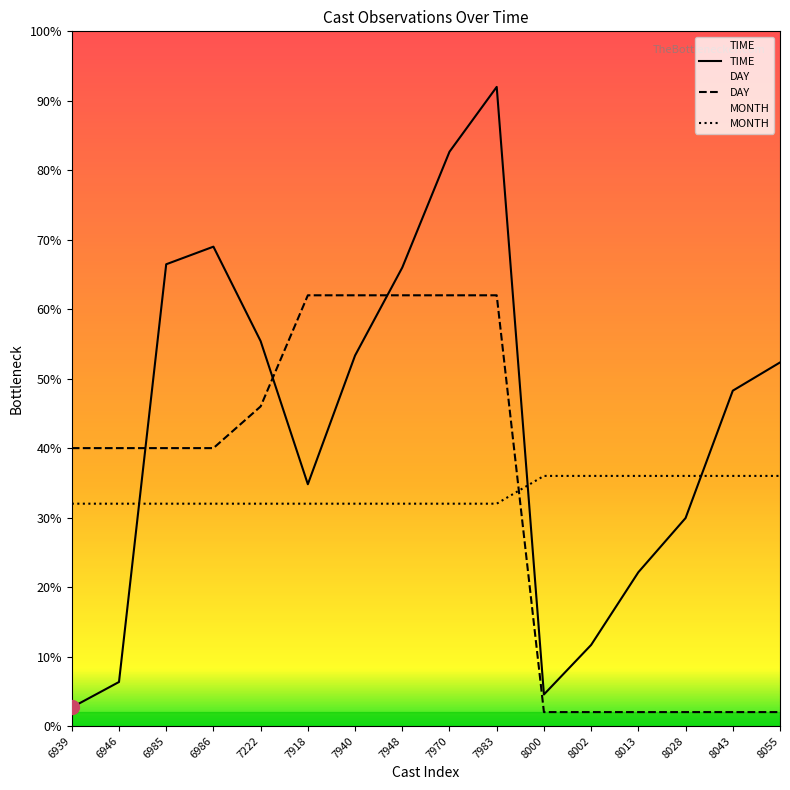

Reading left to right, extract all data points from this chart.

TIME: 0.7	1.6	16.6	17.2	13.8	8.7	13.3	16.5	20.7	23.0	1.1	2.9	5.5	7.5	12.1	13.1
DAY: 10.0	10.0	10.0	10.0	11.5	15.5	15.5	15.5	15.5	15.5	0.5	0.5	0.5	0.5	0.5	0.5
MONTH: 8.0	8.0	8.0	8.0	8.0	8.0	8.0	8.0	8.0	8.0	9.0	9.0	9.0	9.0	9.0	9.0